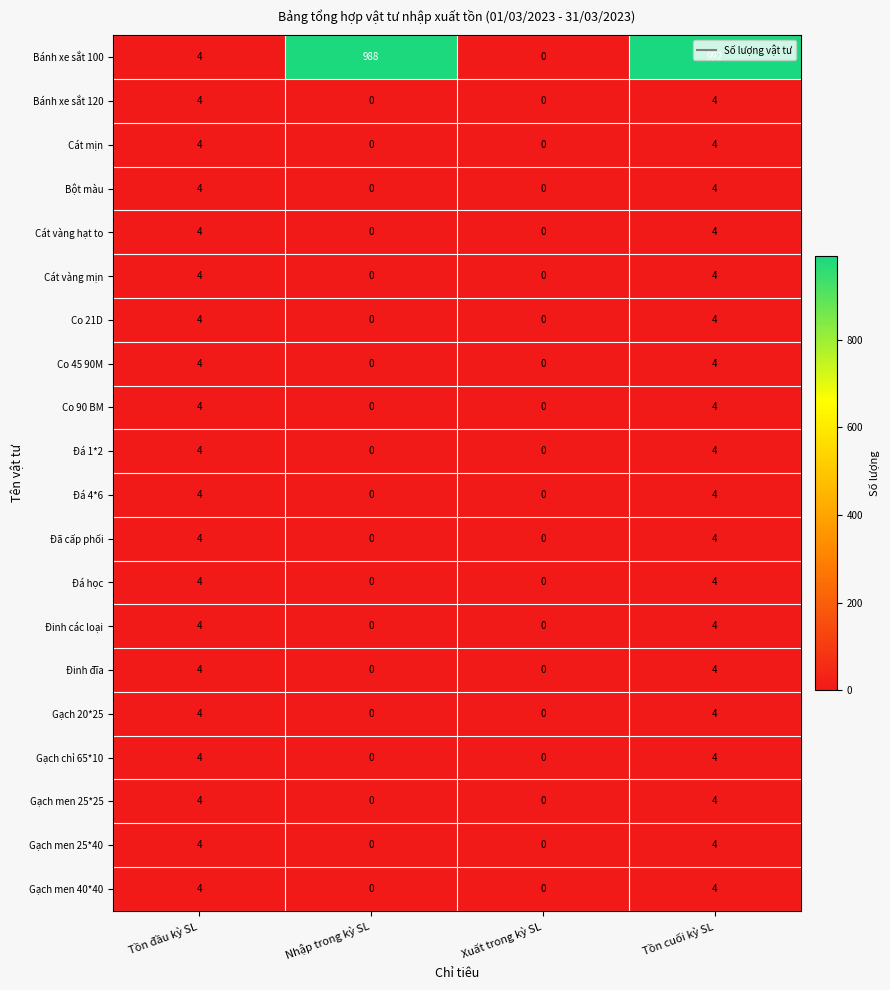

How many Gạch chỉ 65*10 values are between 0 and 4?

4